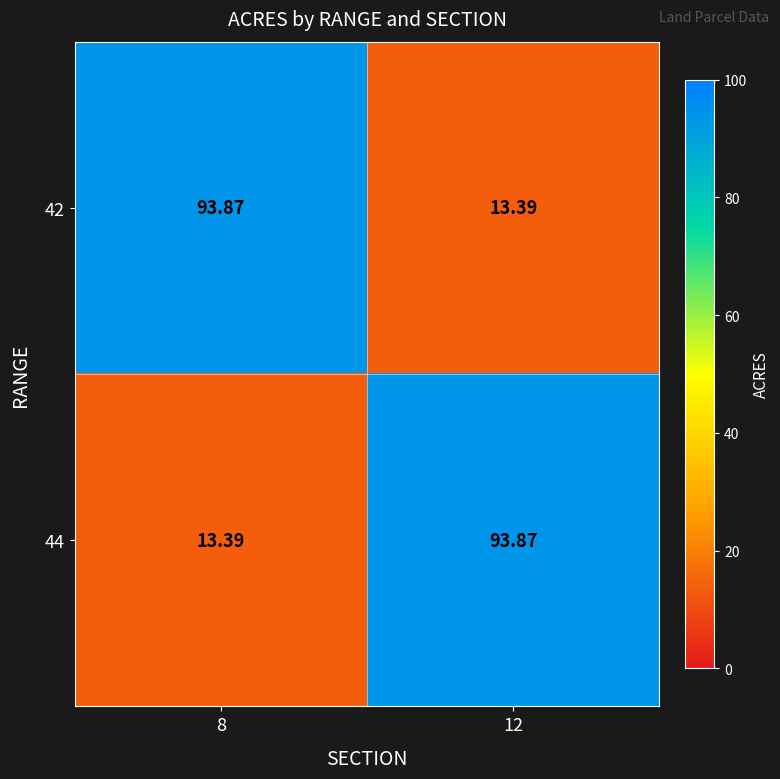

Which series has the largest total across all categories?

42